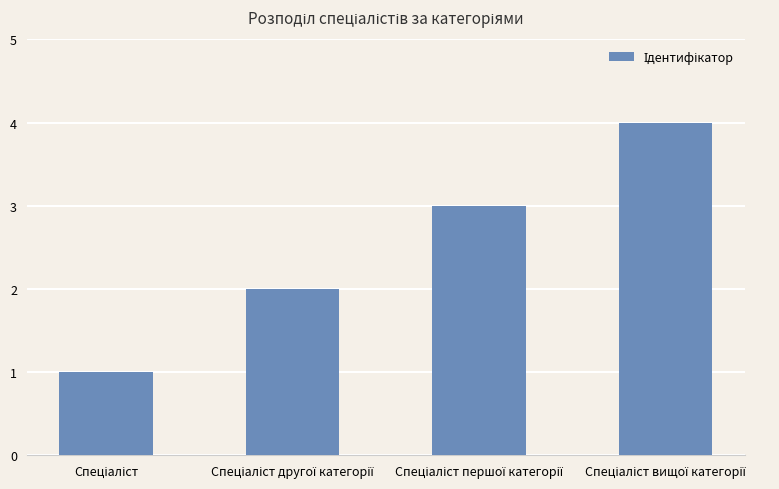

What is the sum of all values?

10